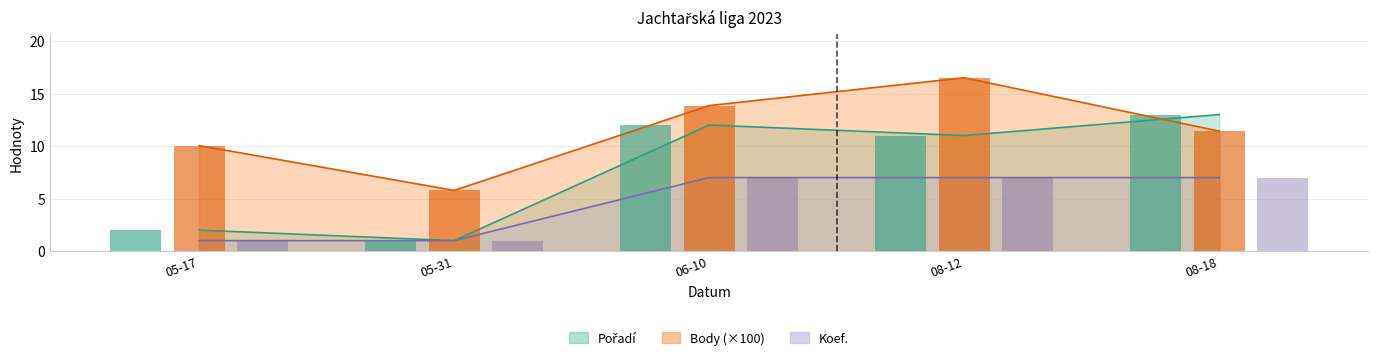

What is the difference between the second highest and minimum values in the Body series?

8.1